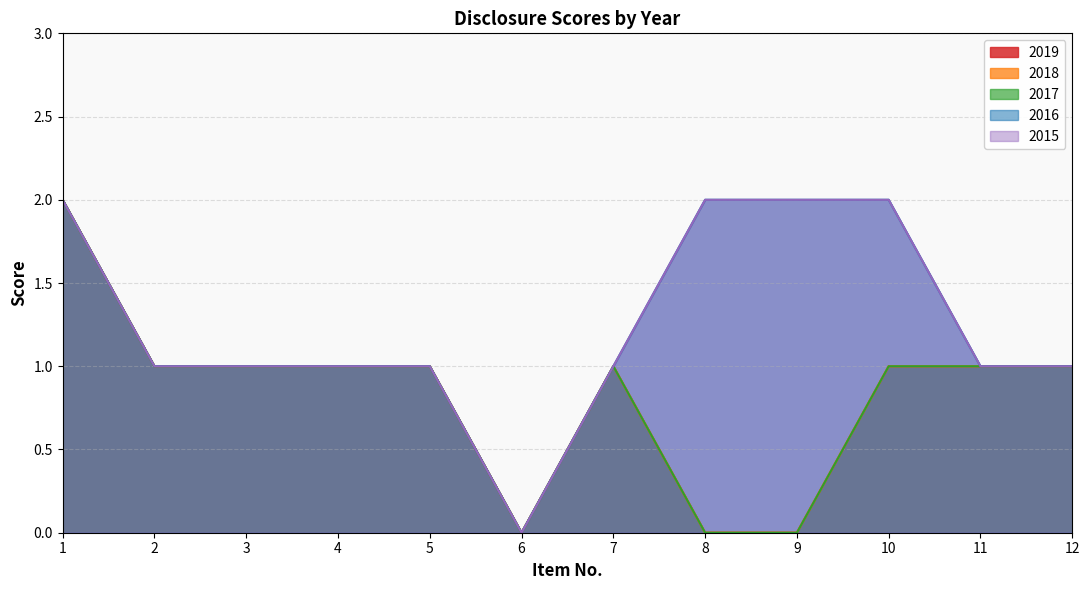

The 2019 series shows 1 at 4. True or false?

True